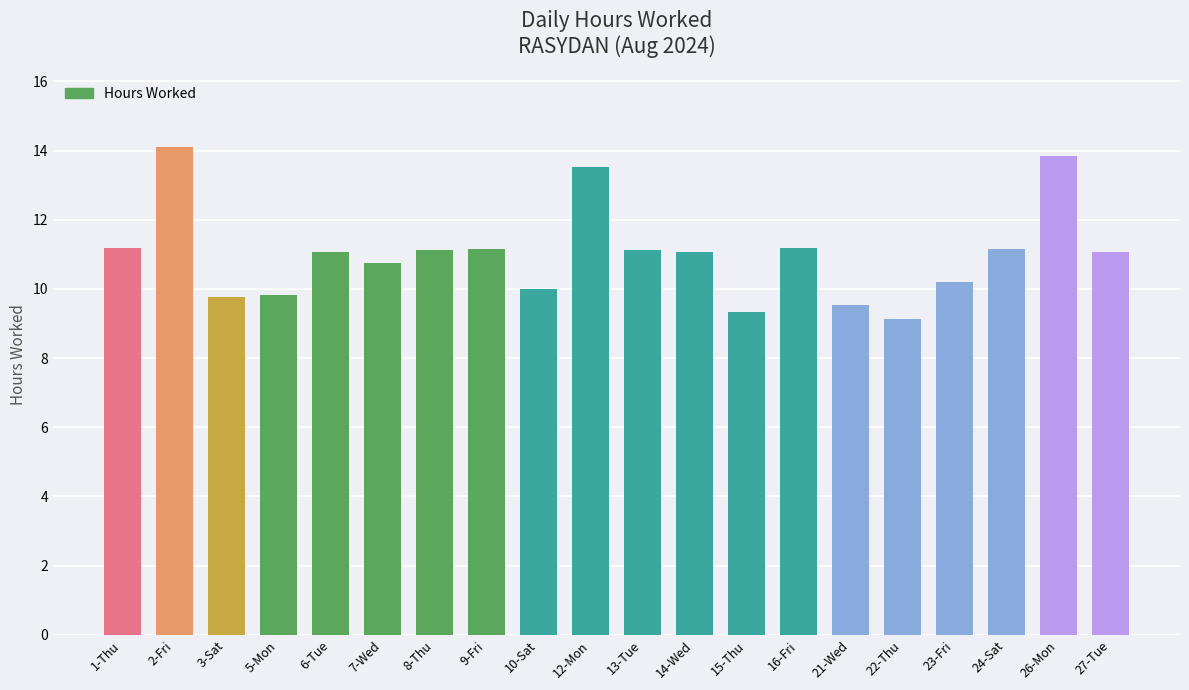

The value at 3-Sat is 4.3. True or false?

False